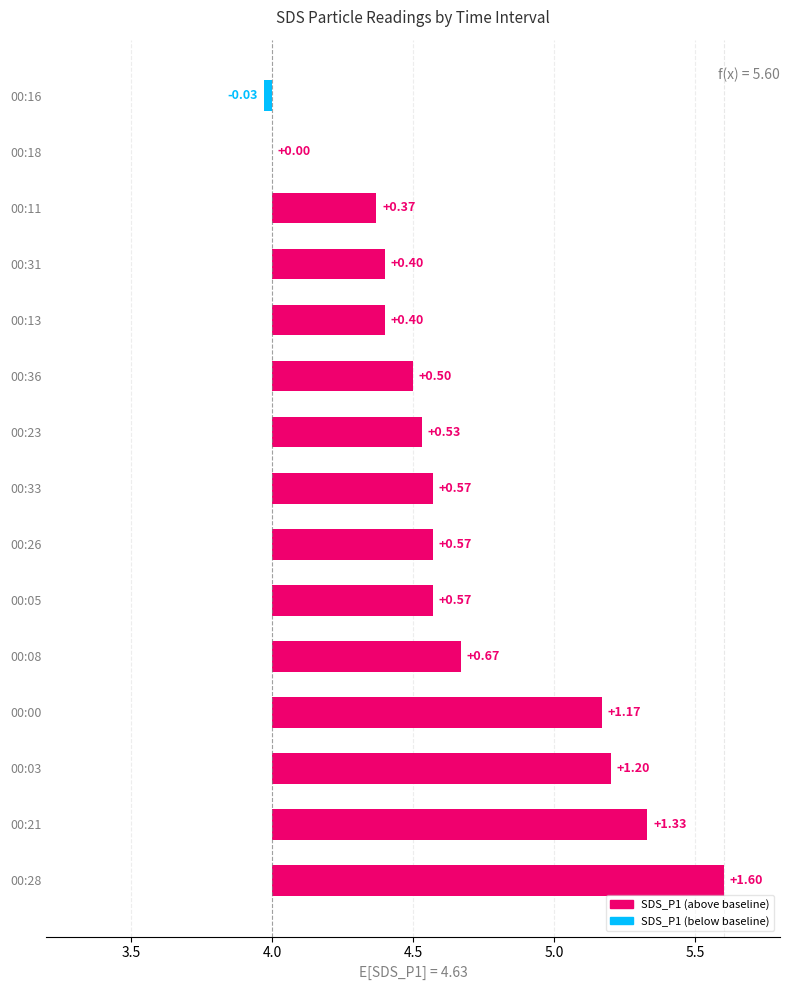

How many distinct data groups are displayed?

2